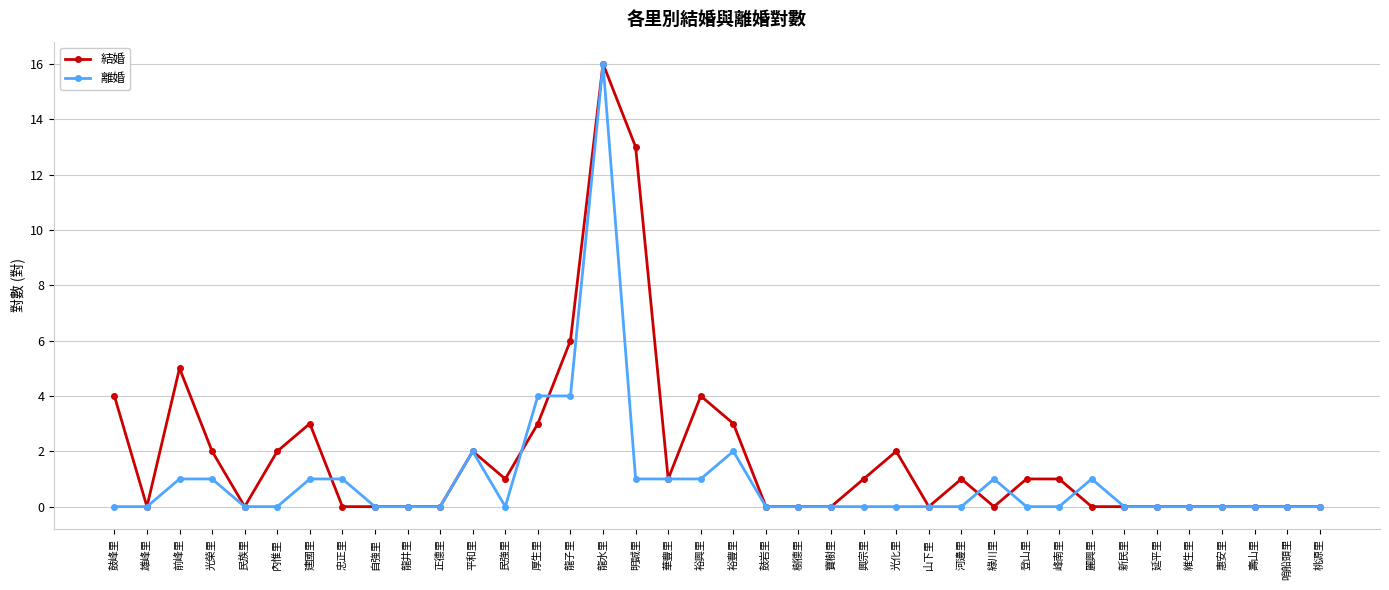

Count the number of categories in the chart.

38